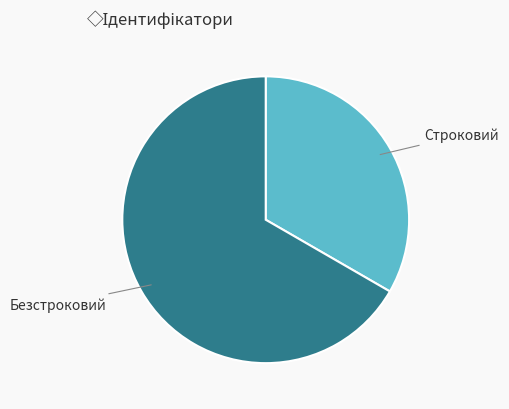

Do Безстроковий and Строковий together represent more than half of the pie?

Yes